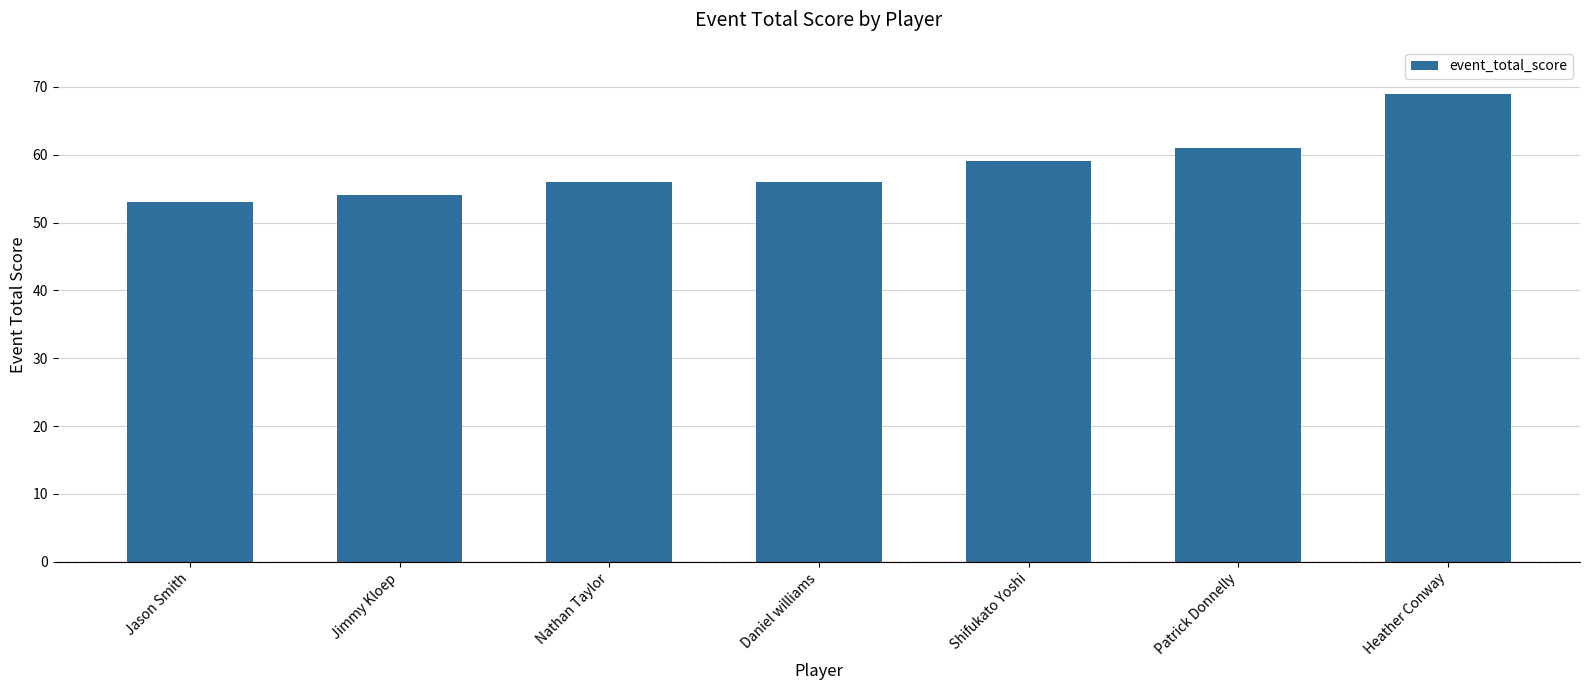

Is it true that the value at Heather Conway is 69?

True